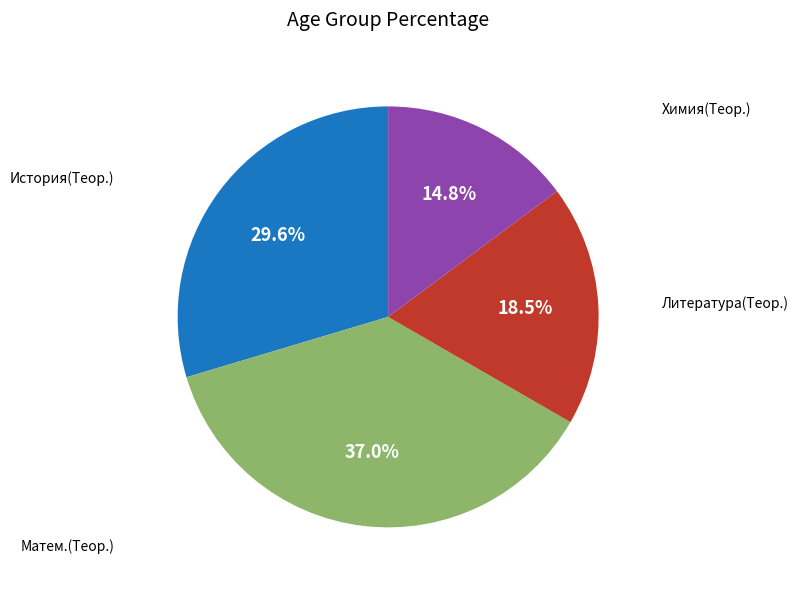

Is there any slice that represents more than half of the pie?

No